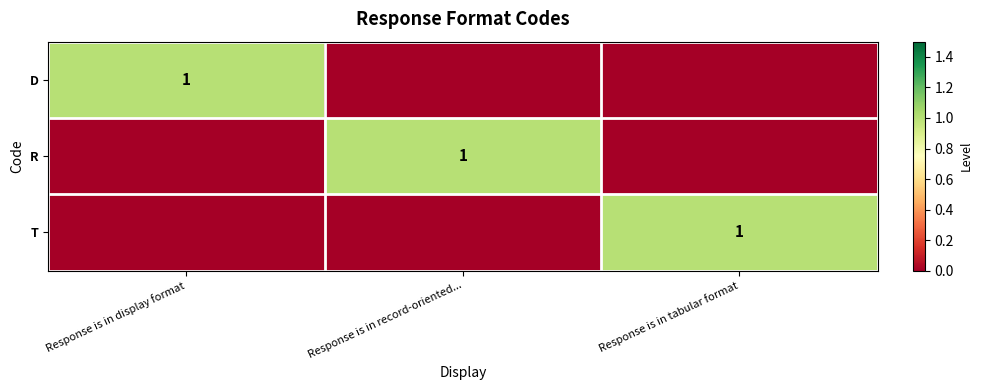

The value of D at Response is in display format is 2. True or false?

False